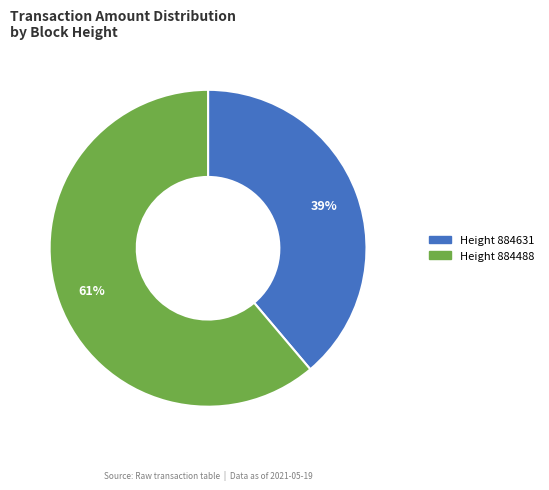

Does any single category account for the majority?

Yes